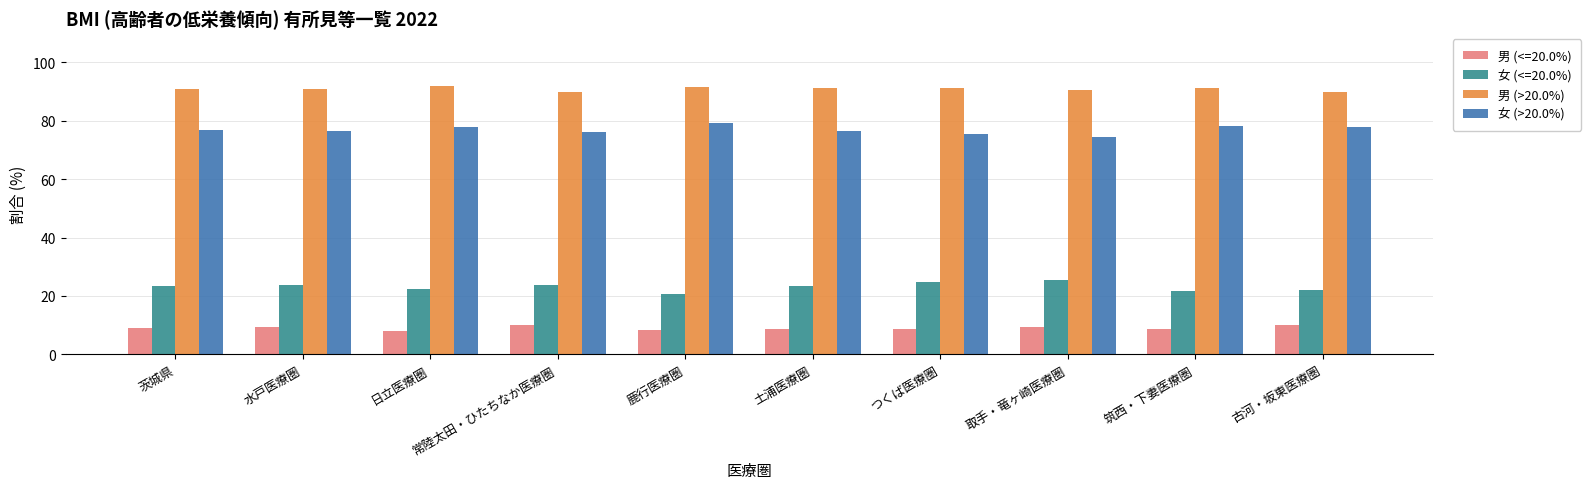

What is the minimum value shown in the chart?

8.0